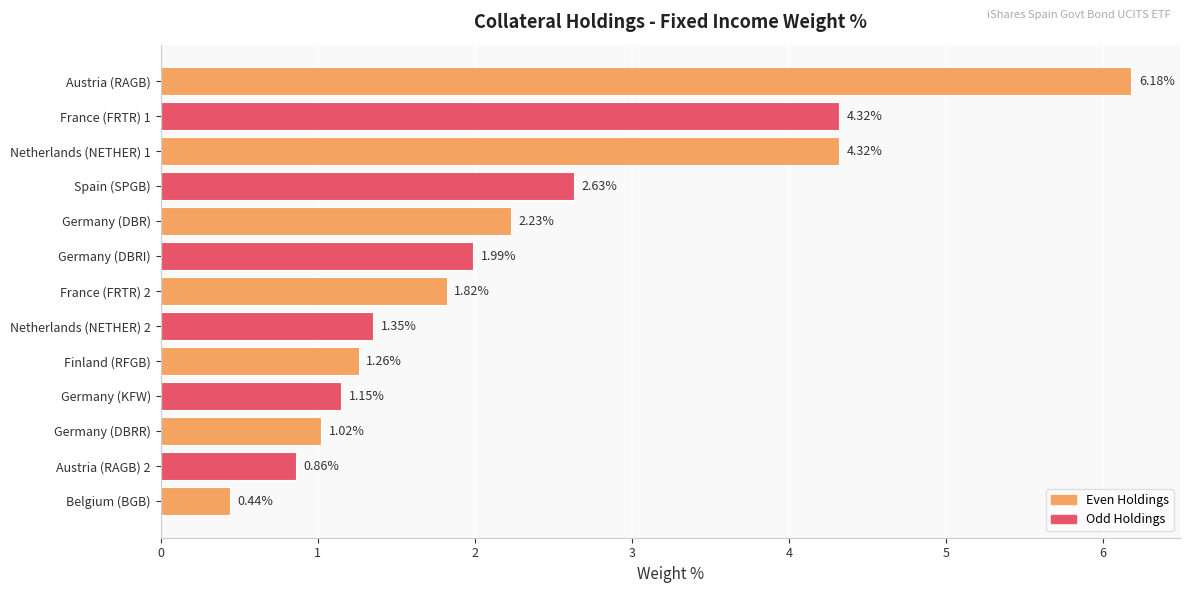

How many values exceed 1?

11